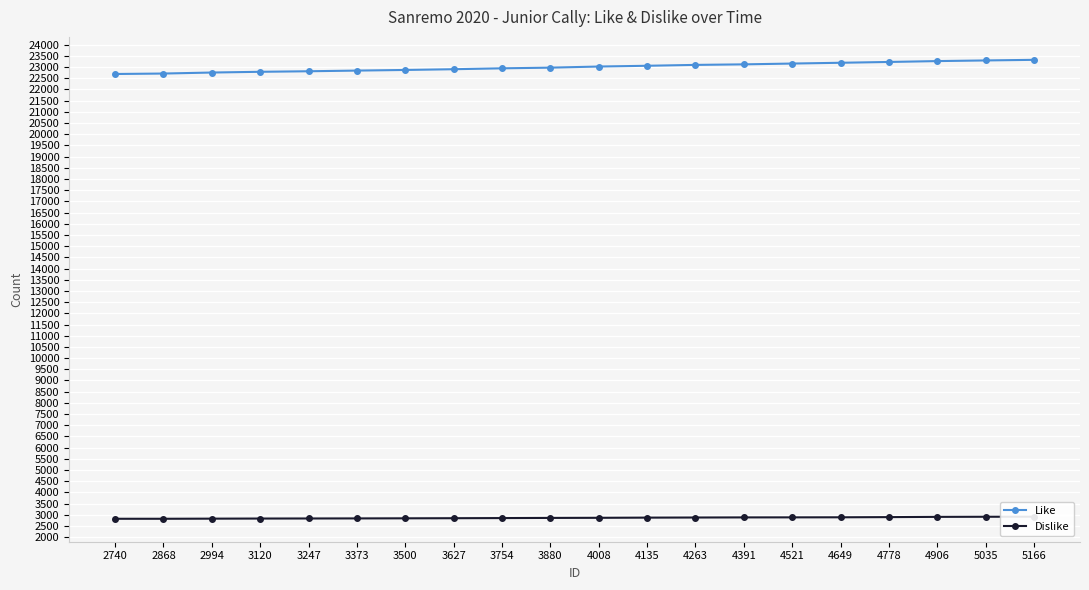

Is the value of Dislike at 5166 greater than the value of Like at 3880?

No